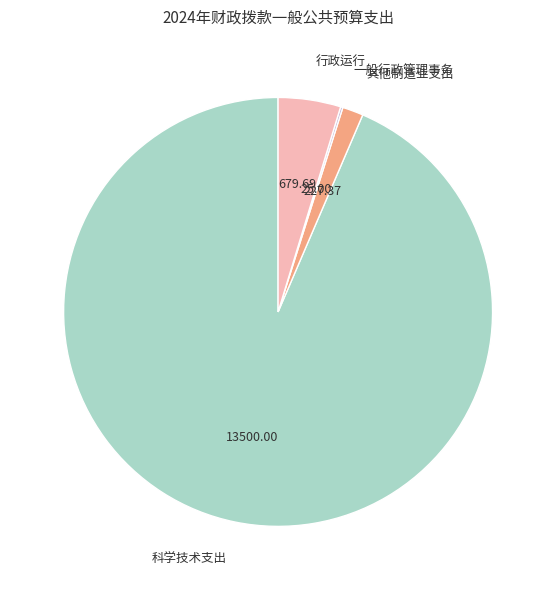

What is the largest slice in the pie chart?

科学技术支出